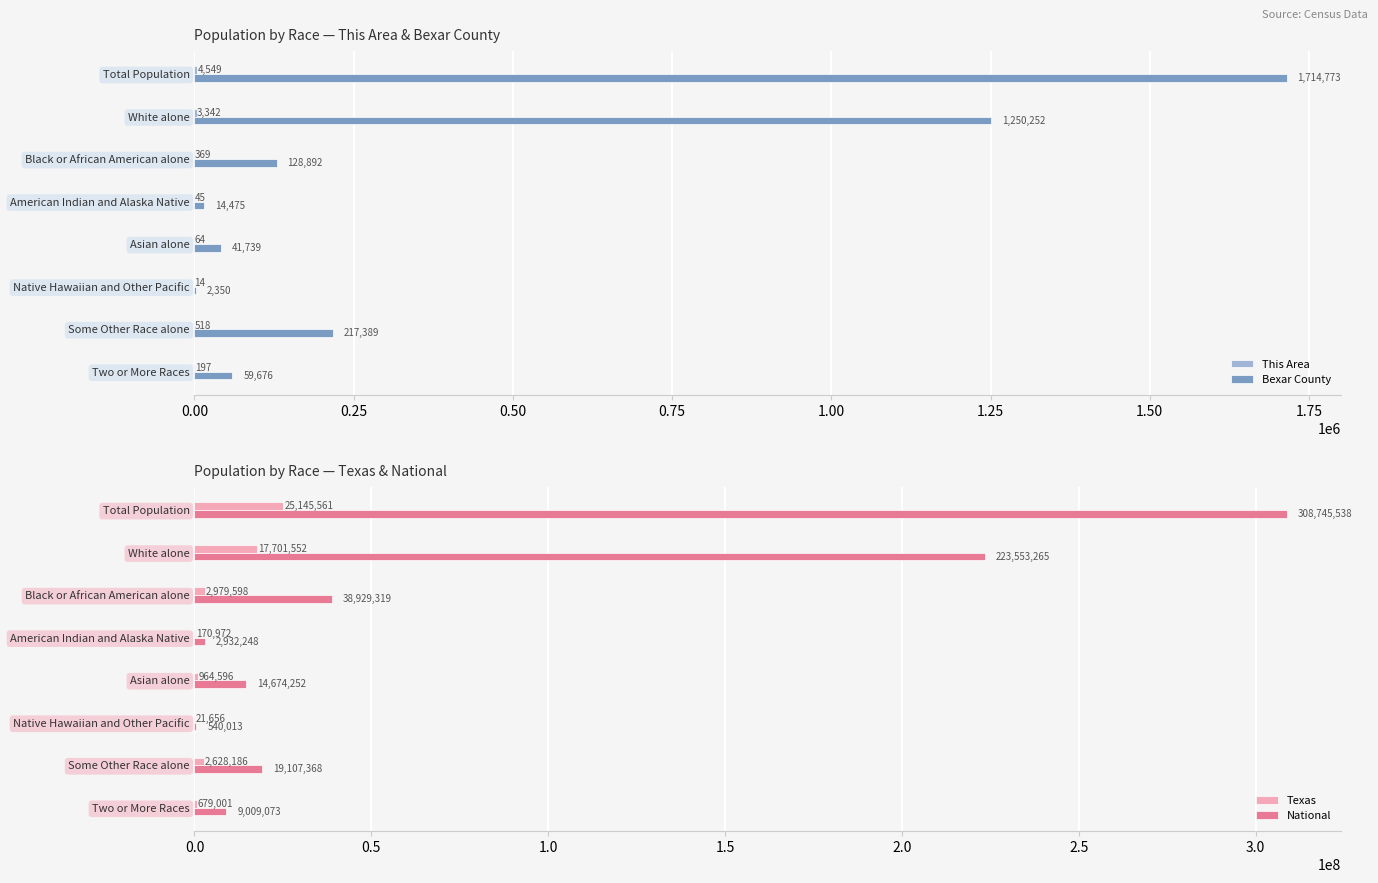

Where is Bexar County nearest to the value 858561?

White alone